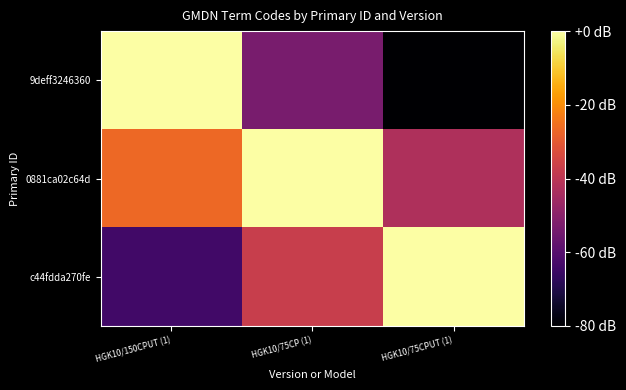

Which series changed the most between HGK10/150CPUT (1) and HGK10/75CPUT (1)?

9deff3246360